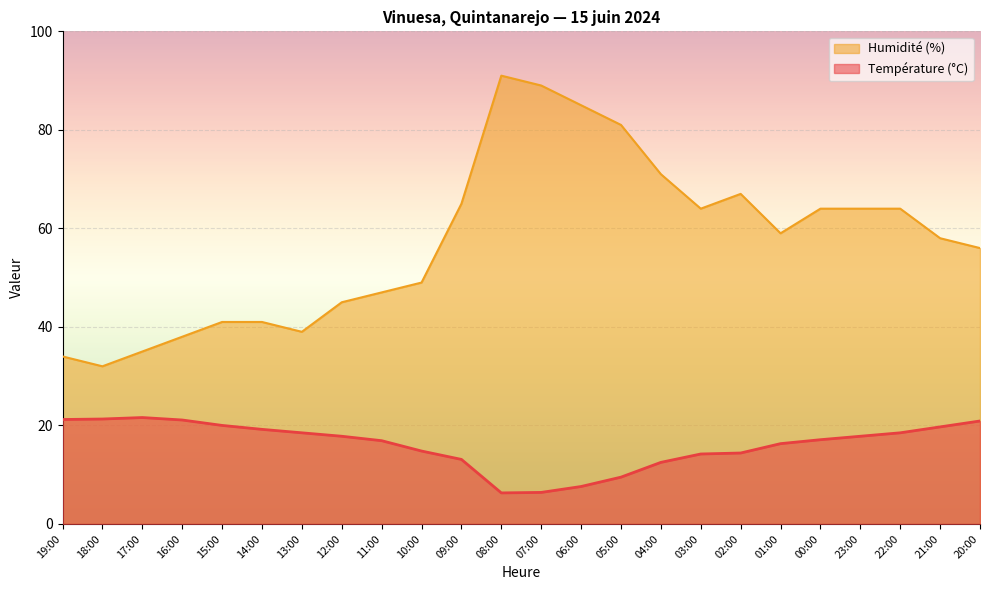

What is the value of the Température (ºC) point at the 8th from the left?

17.8